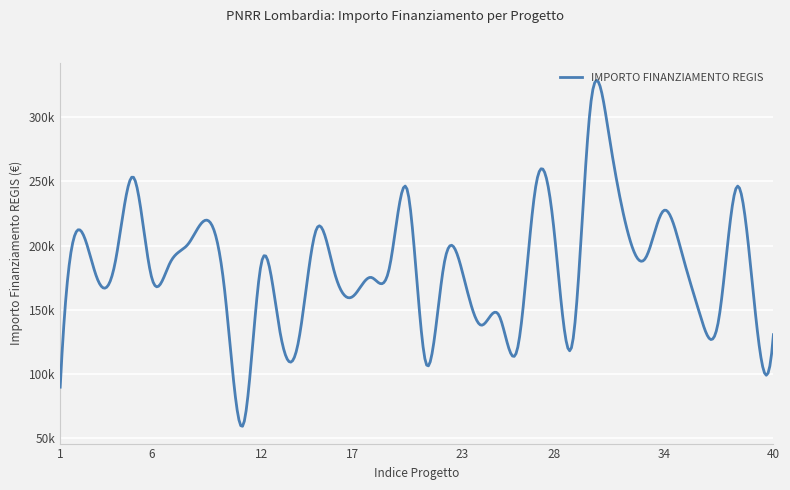

How many points are lower than both their immediate neighbors (excluding endpoints)?

11